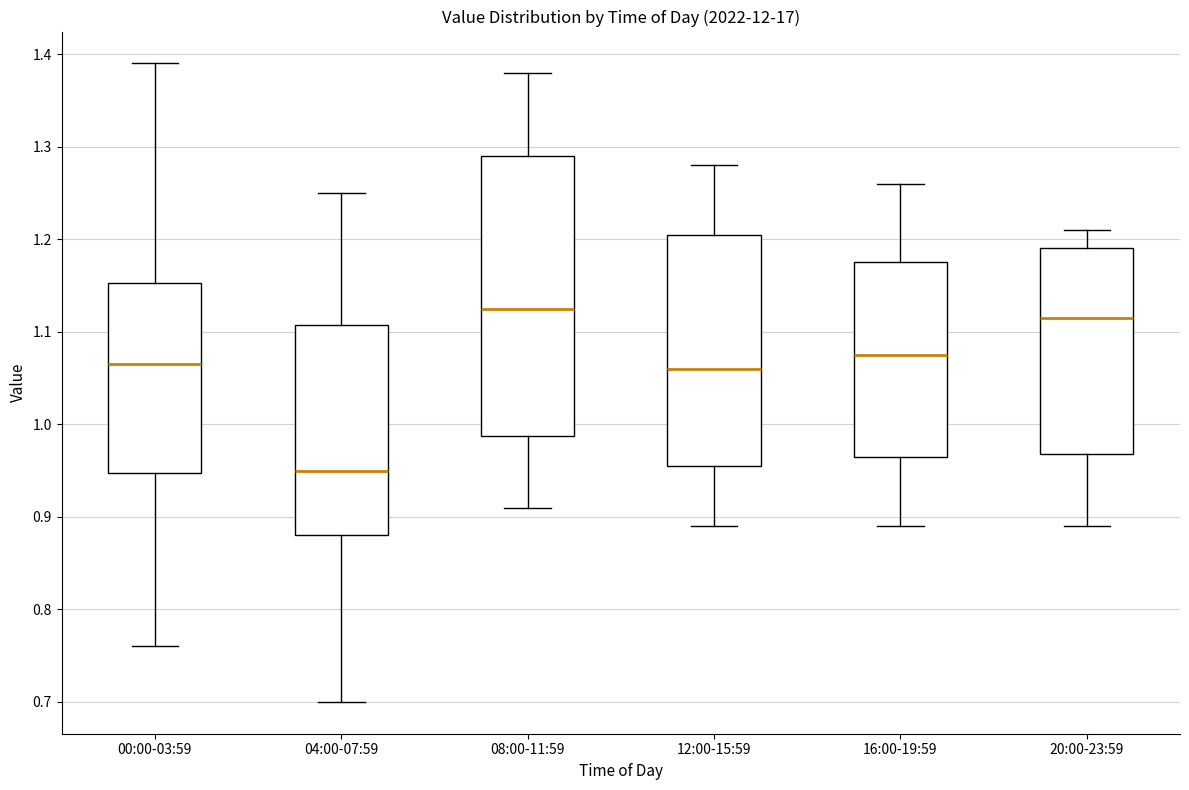

Reading left to right, transcribe this box plot: for each box, give where its median line is, the range the box spans, and where its two whiskers end, as read against the y-axis. The values are not printed on the chart, so give them approximately, as read against the axis.

00:00-03:59: median 1.07, box 0.95 to 1.15, whiskers 0.76 to 1.39
04:00-07:59: median 0.95, box 0.88 to 1.11, whiskers 0.70 to 1.25
08:00-11:59: median 1.13, box 0.99 to 1.29, whiskers 0.91 to 1.38
12:00-15:59: median 1.06, box 0.96 to 1.21, whiskers 0.89 to 1.28
16:00-19:59: median 1.08, box 0.97 to 1.18, whiskers 0.89 to 1.26
20:00-23:59: median 1.12, box 0.97 to 1.19, whiskers 0.89 to 1.21